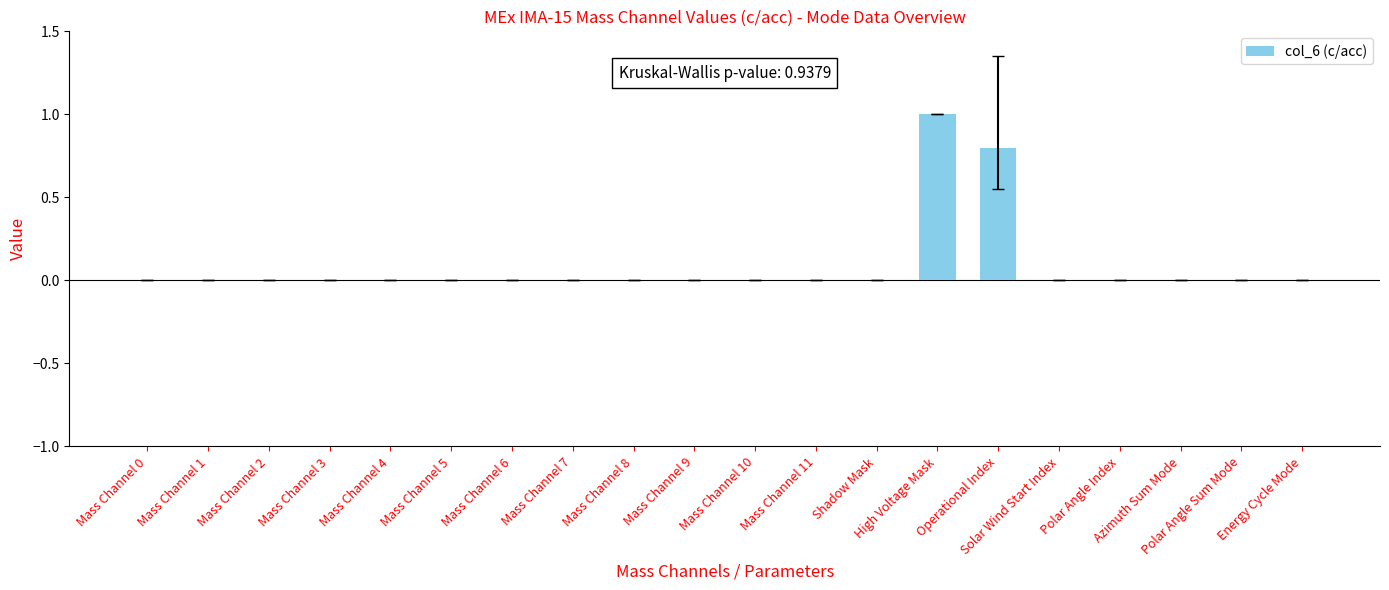

How many values are between 0 and 1?

20